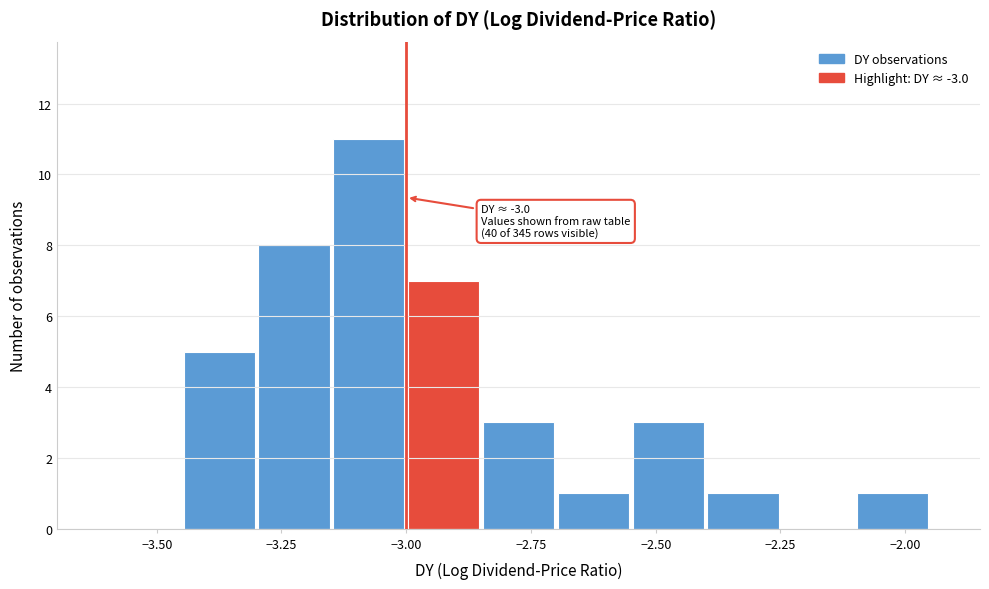

Around what value on the x-axis is the tallest bar? Give the approximate position of its centre, as read against the axis.

-3.05